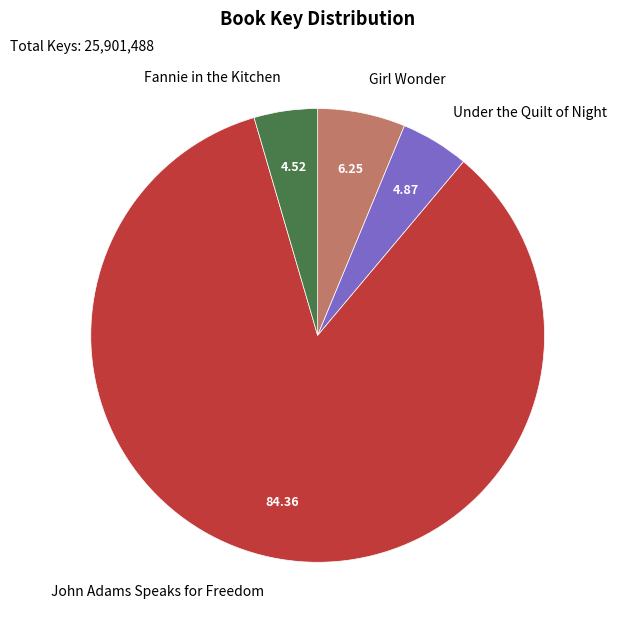

Count the number of slices in the pie.

4